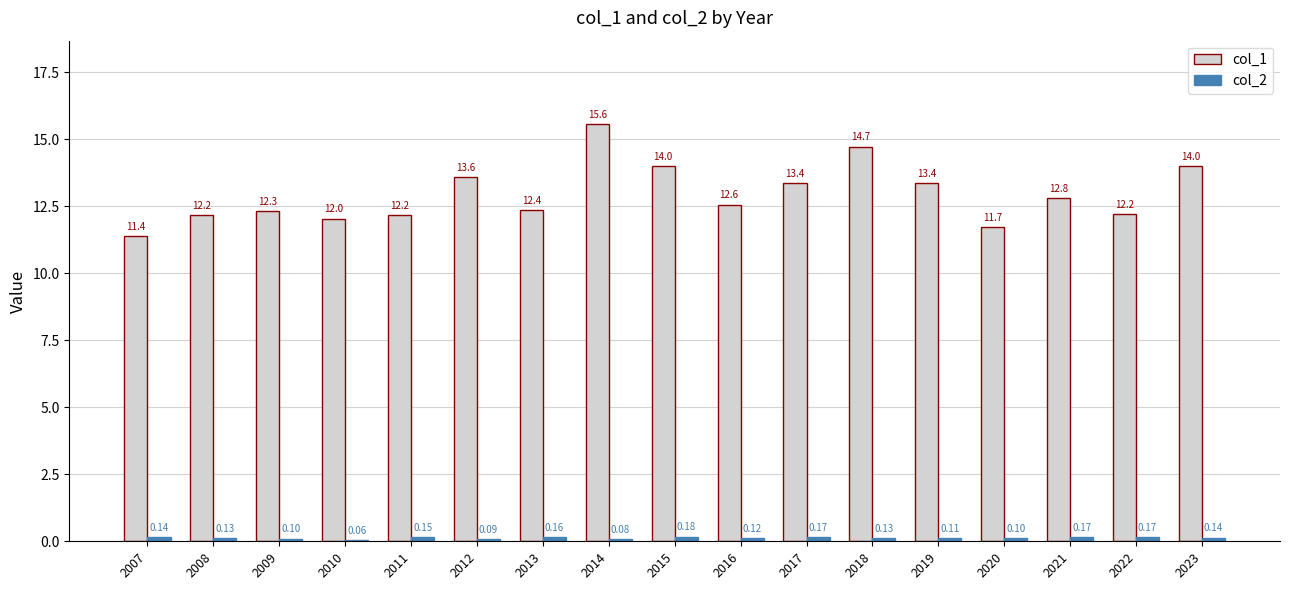

Where does the col_1 series first go above 12?

2008